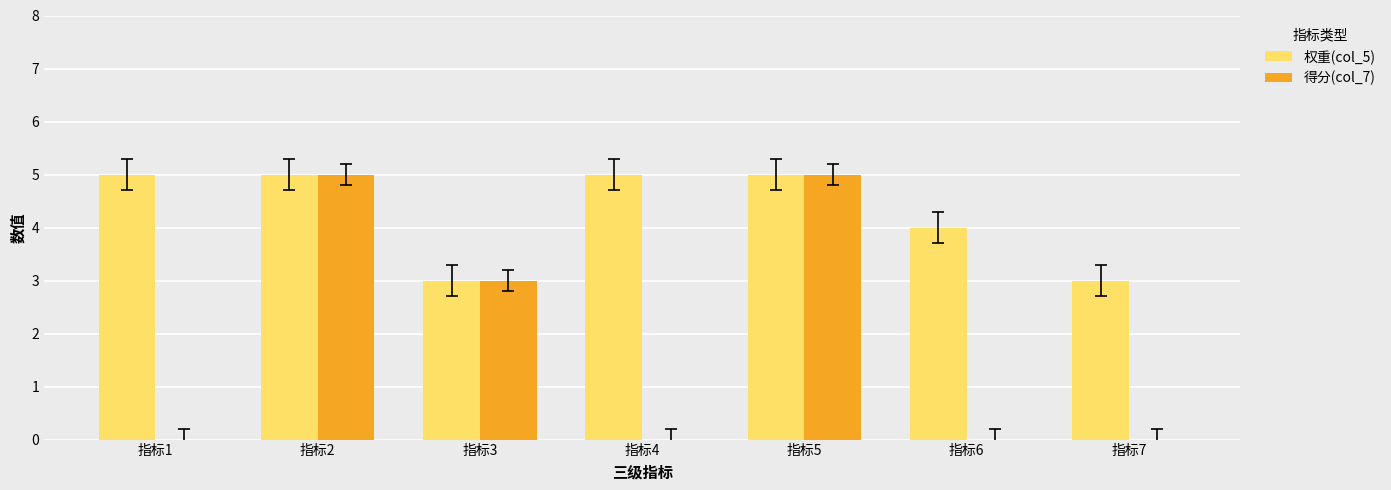

Reading left to right, list all the values displayed in this chart.

权重(col_5): 指标1=5	指标2=5	指标3=3	指标4=5	指标5=5	指标6=4	指标7=3
得分(col_7): 指标1=0	指标2=5	指标3=3	指标4=0	指标5=5	指标6=0	指标7=0